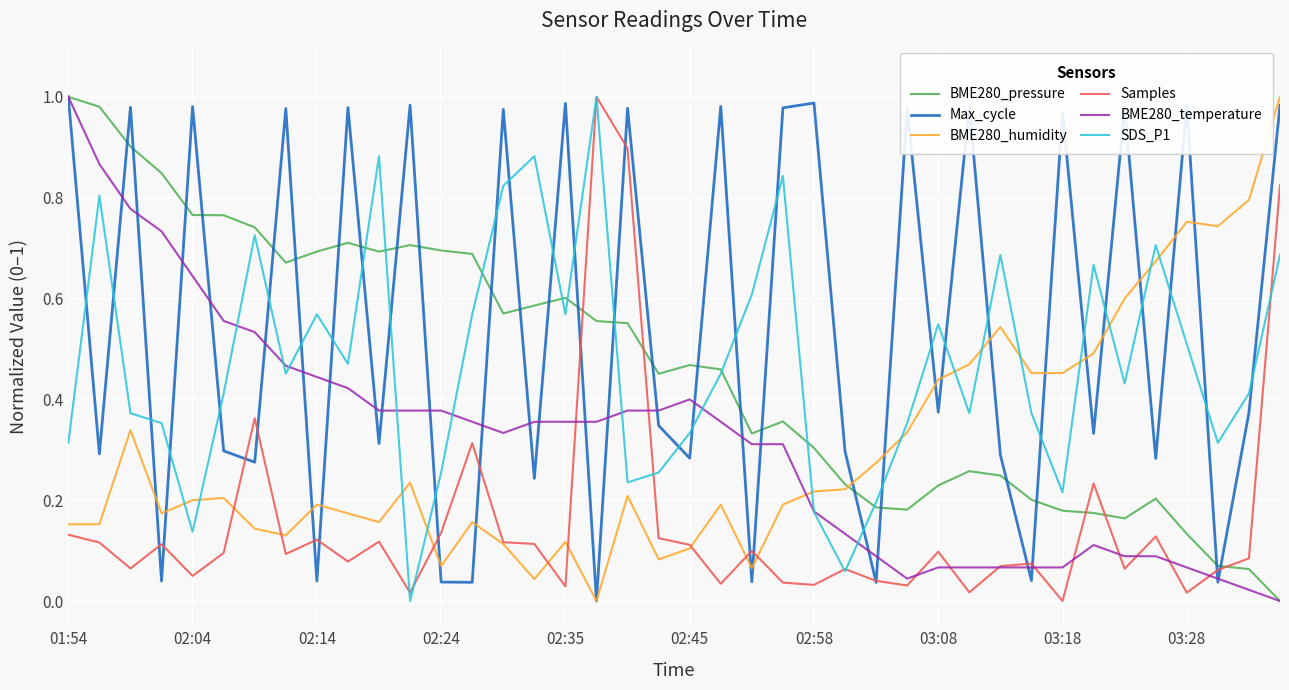

Which series has the largest total across all categories?

Max_cycle